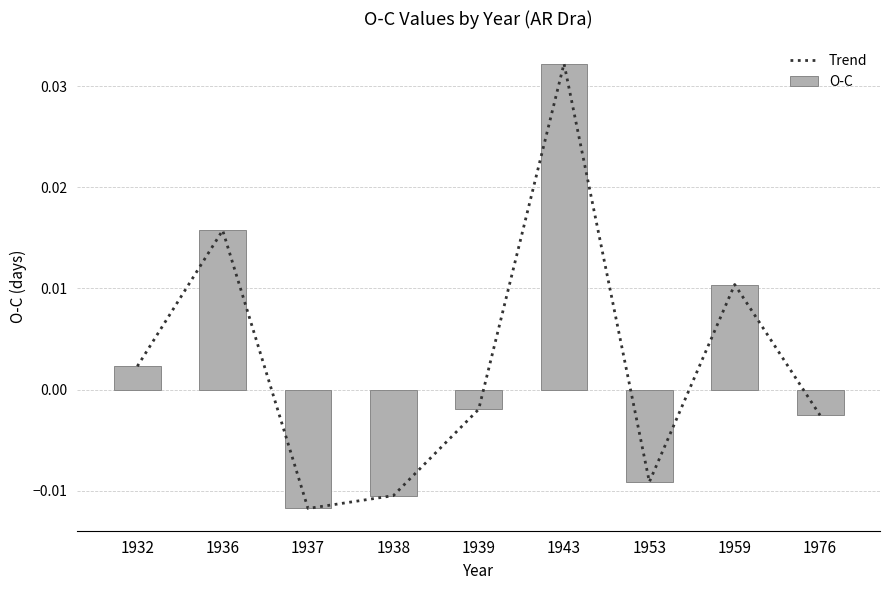

Which has a higher value, 1932 or 1959?

1959